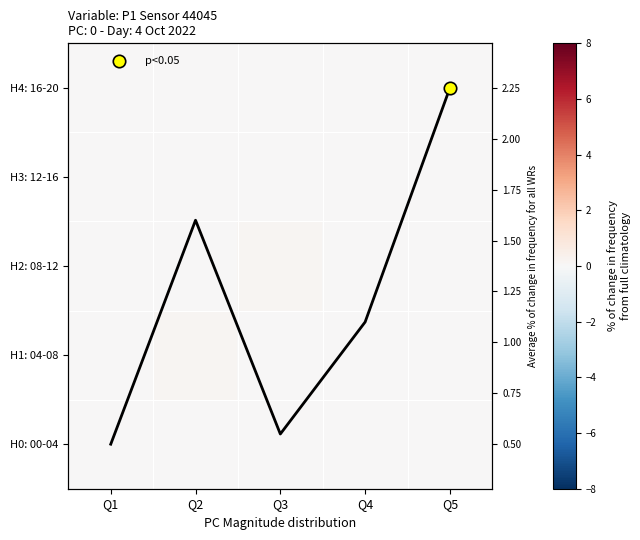

How many data points in Avg % change are above 1?

3